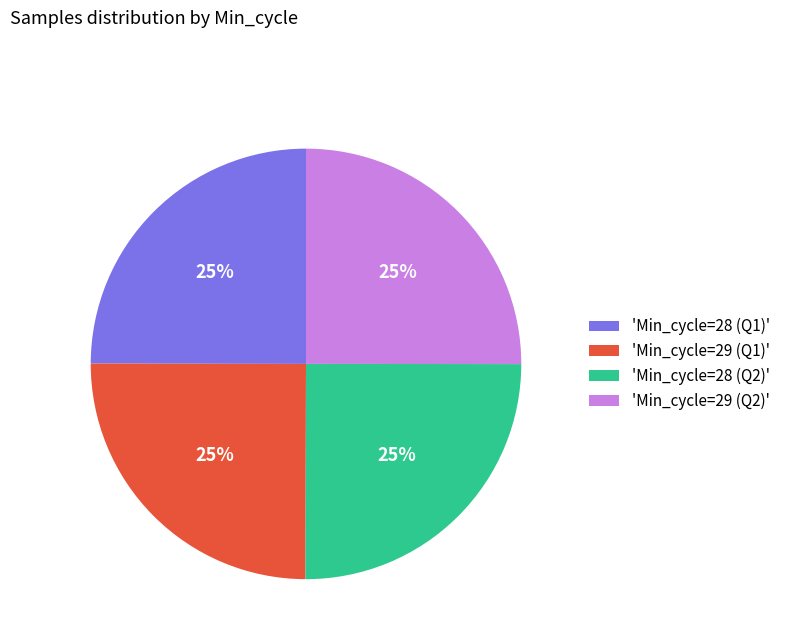

How many slices are in this pie chart?

4